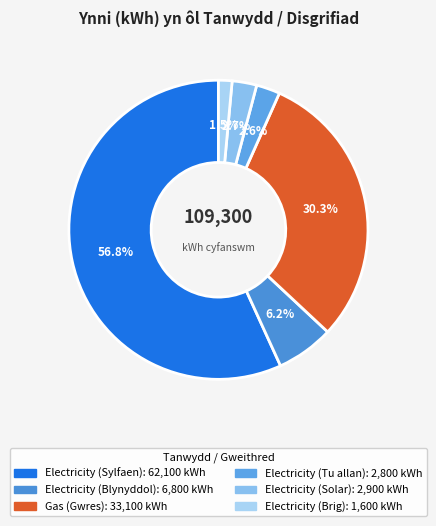

To the nearest percent, what is the difference between the largest and smallest slice percentages?

55%